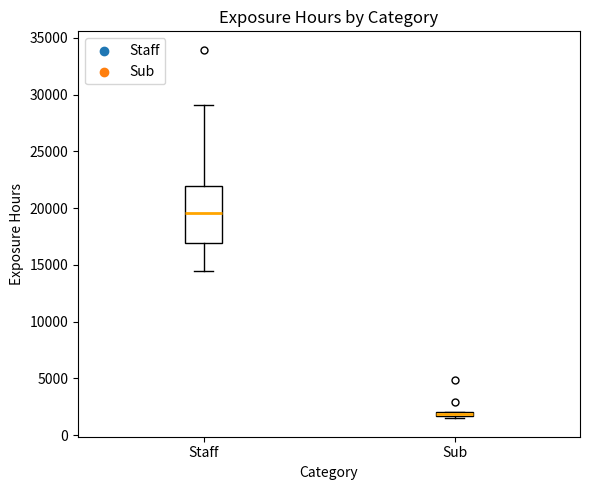

Which box is the tallest, from its lower edge to its upper edge?

Staff